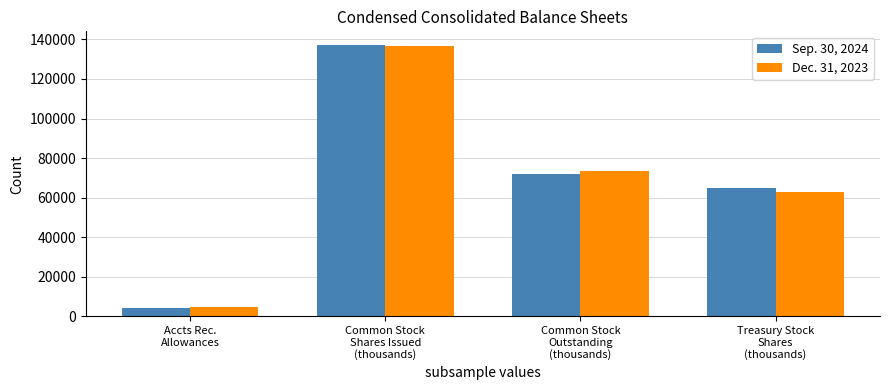

What position from the left is Common Stock
Outstanding
(thousands)?

3